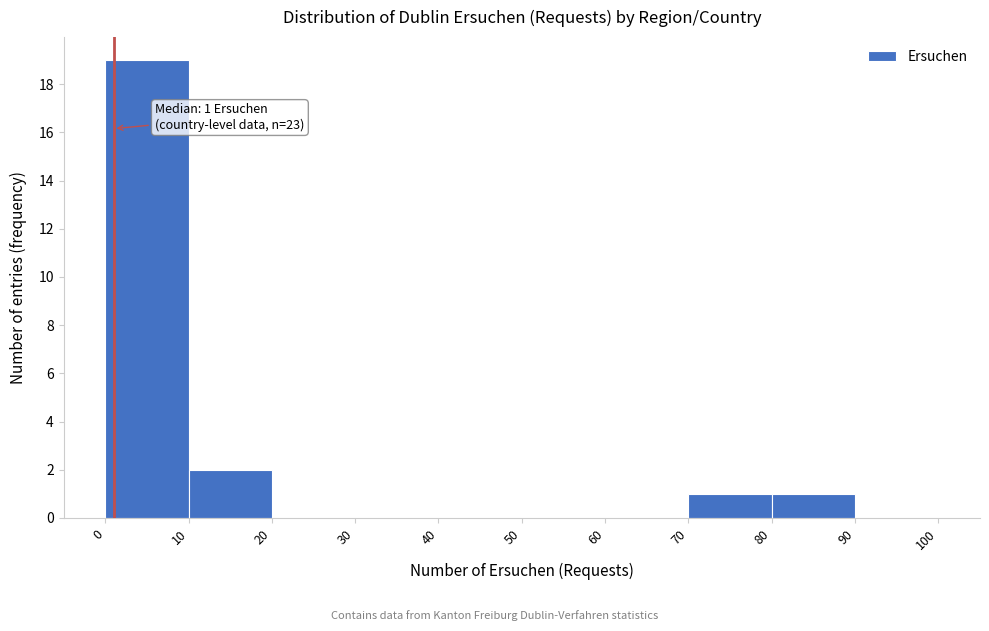

Which range on the x-axis has the tallest bar?

0 to 10